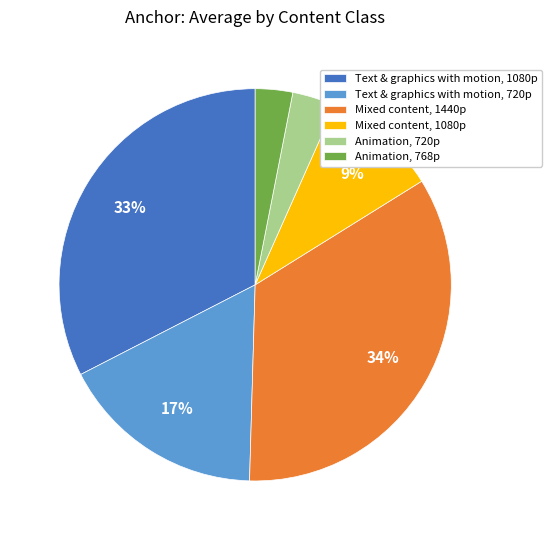

Approximately how many times larger is the value at Mixed content, 1080p compared to Mixed content, 1440p?

0.3